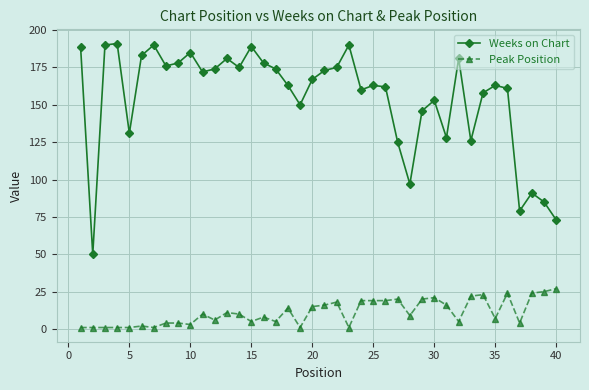

What is the minimum value for Weeks on Chart?

50